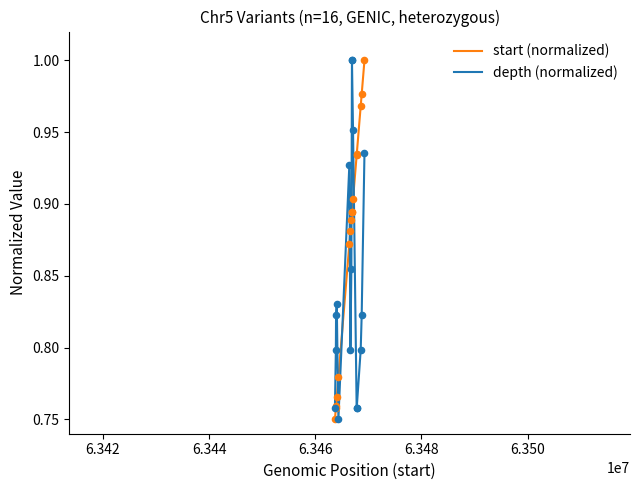

Which series has the largest total across all categories?

start (normalized)